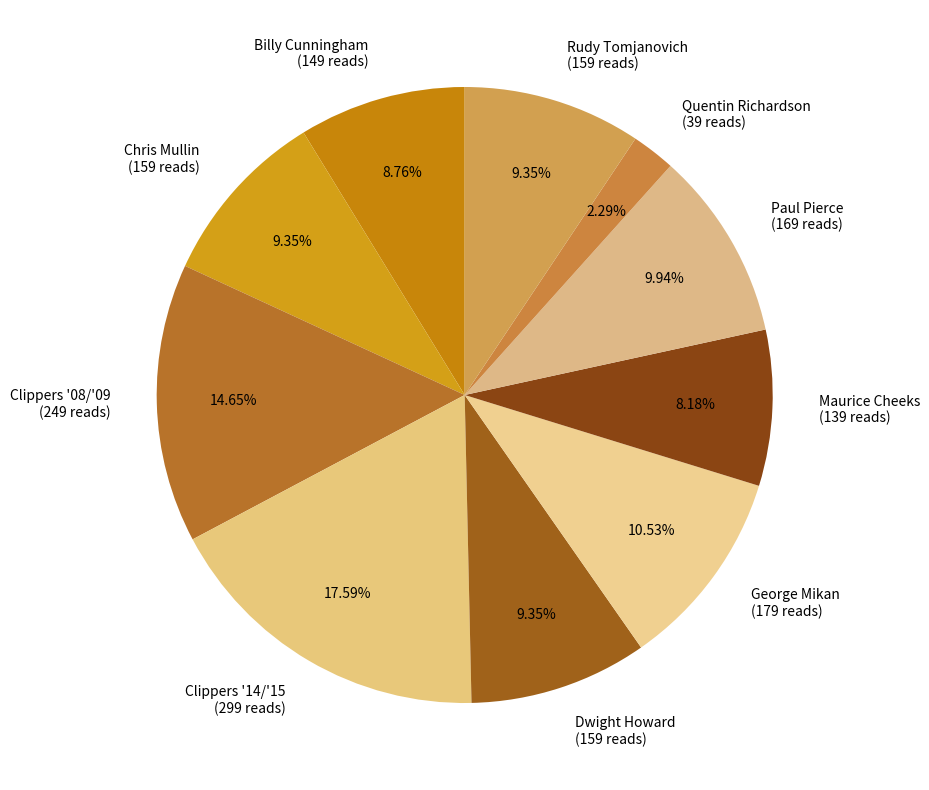

Which slice is the smallest?

Quentin Richardson